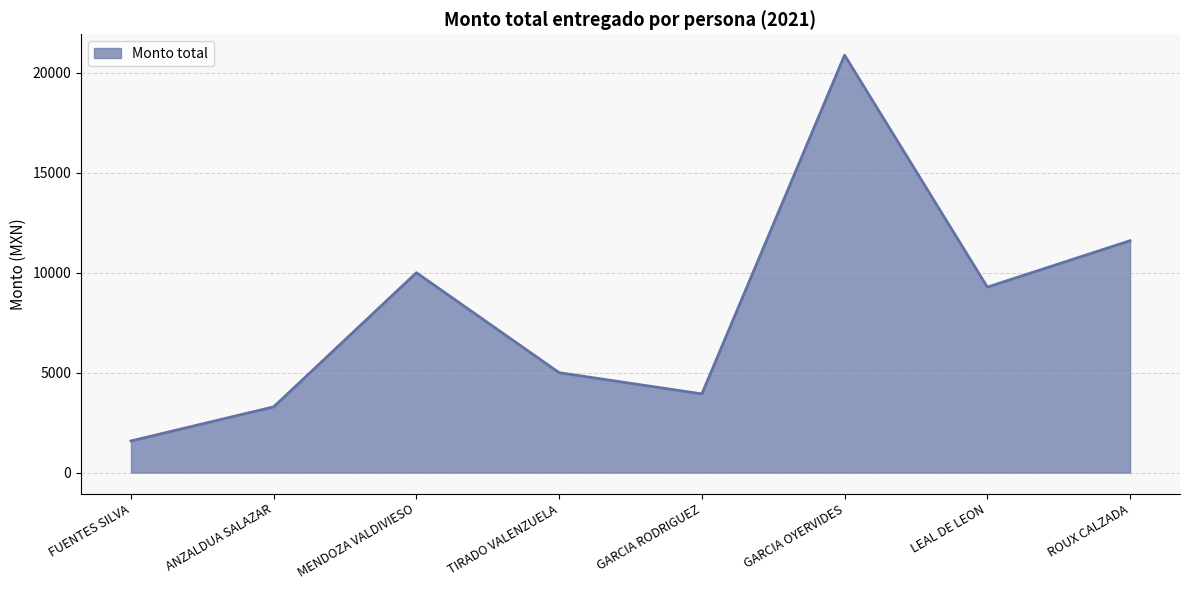

Rank the categories by value from highest to lowest.

GARCIA OYERVIDES, ROUX CALZADA, MENDOZA VALDIVIESO, LEAL DE LEON, TIRADO VALENZUELA, GARCIA RODRIGUEZ, ANZALDUA SALAZAR, FUENTES SILVA